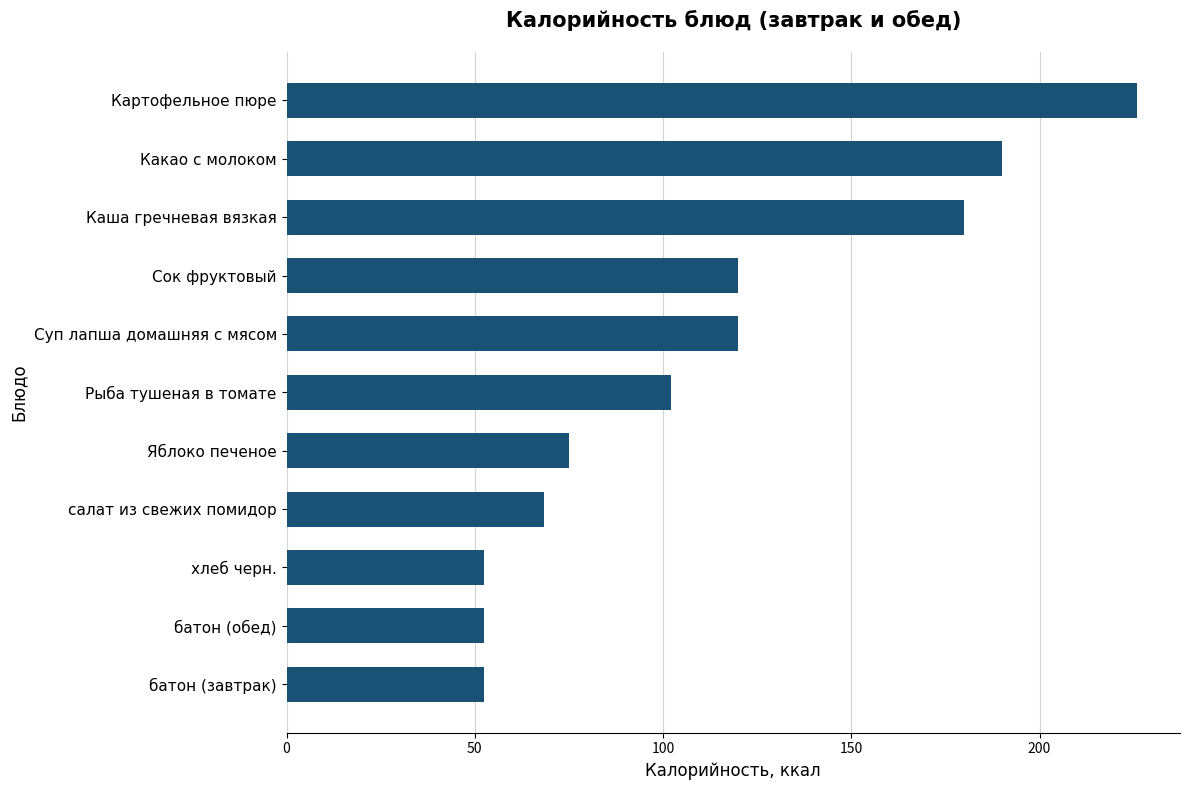

The chart shows a value of 76.4 at Суп лапша домашняя с мясом. True or false?

False